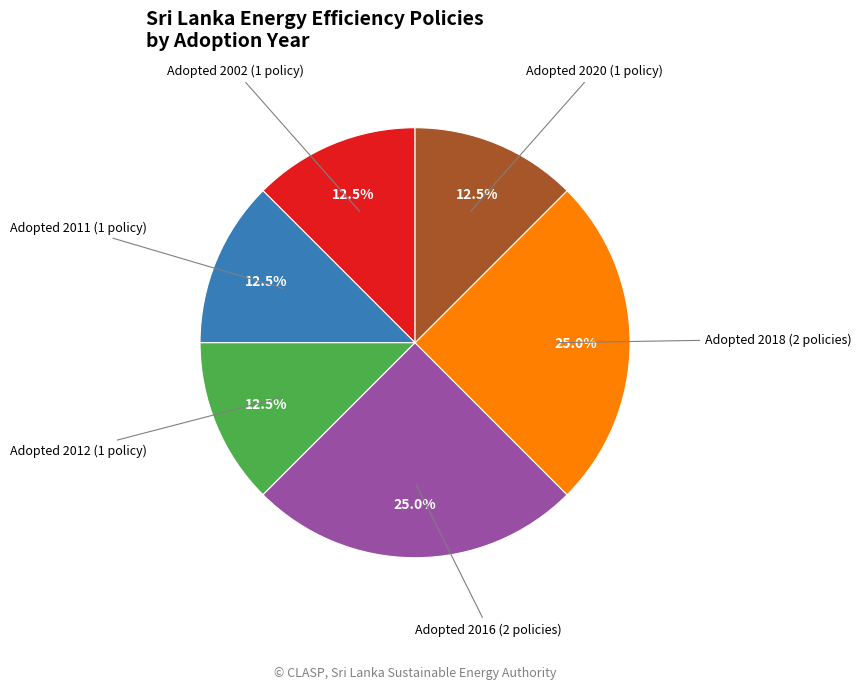

Count the number of slices in the pie.

6